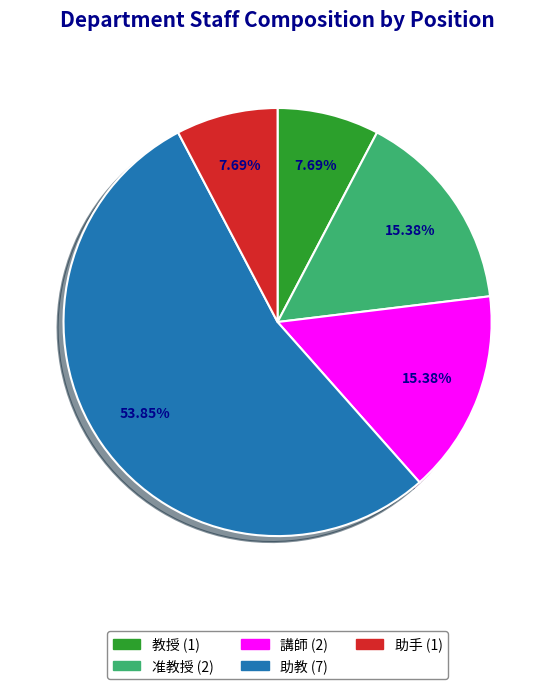

How many slices are in this pie chart?

5